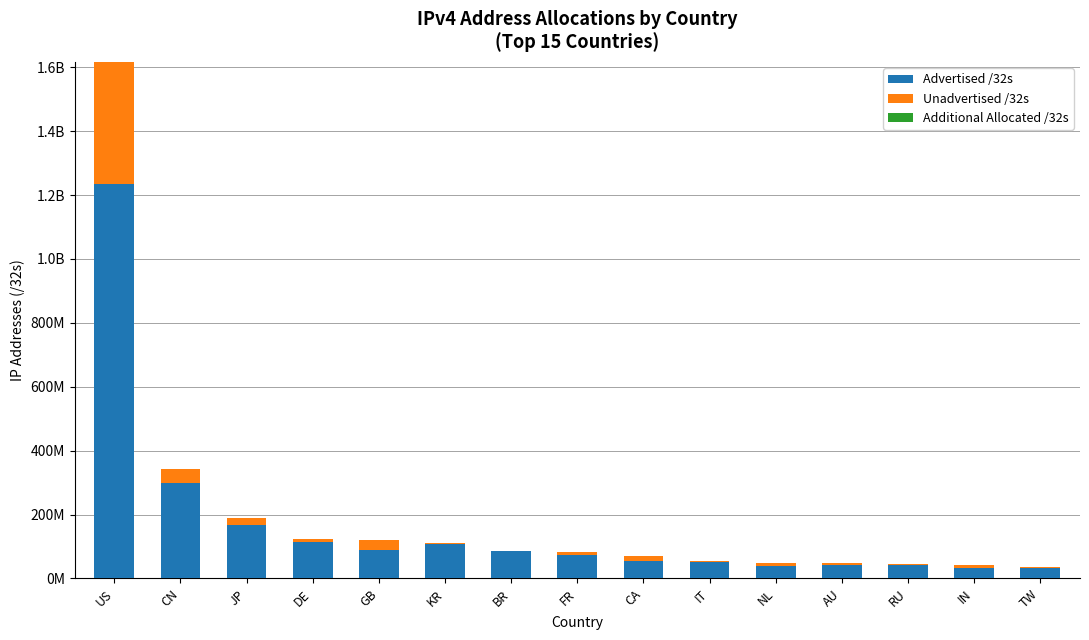

Does the chart contain stacked bars?

Yes